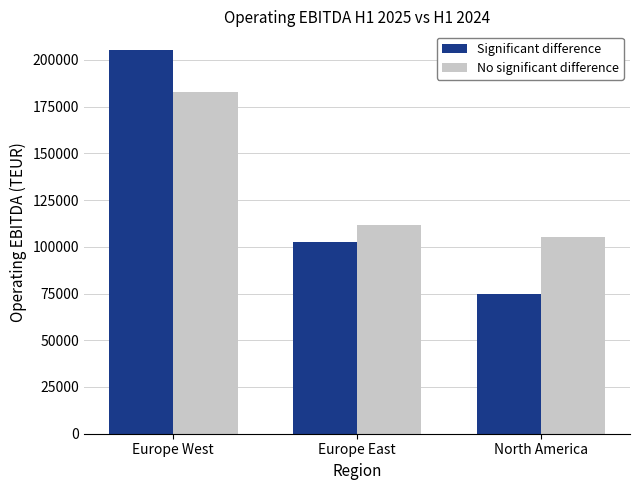

The No significant difference series shows 111812 at Europe East. True or false?

True